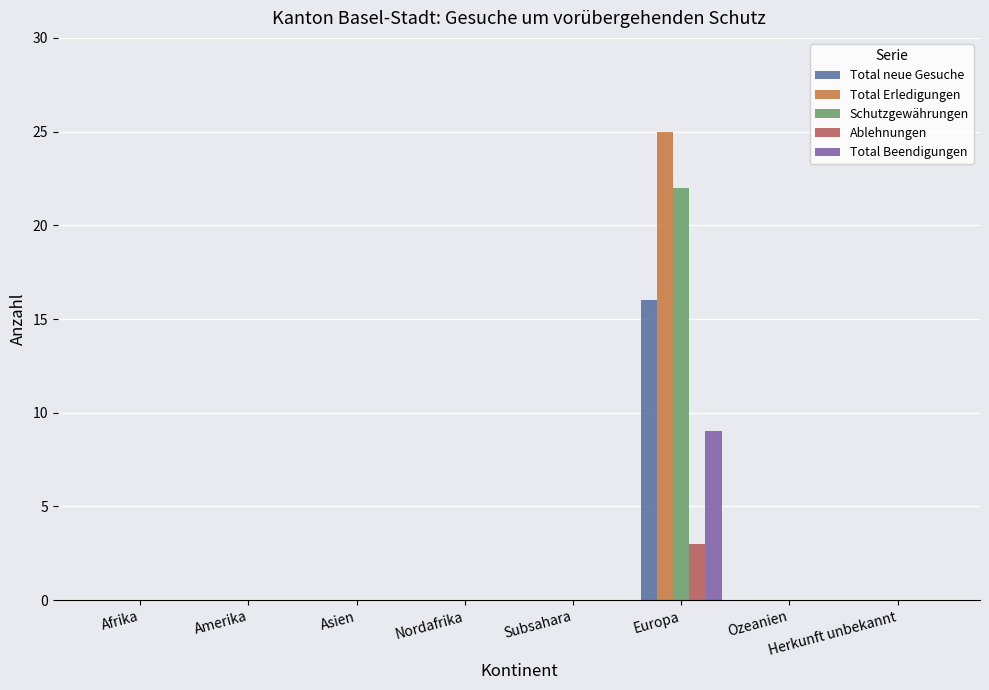

How many distinct data groups are displayed?

5